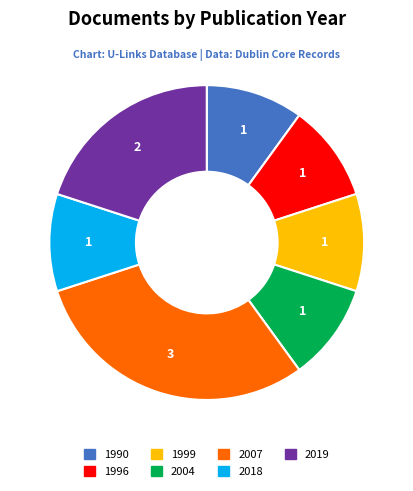

Is there any slice that represents more than half of the pie?

No